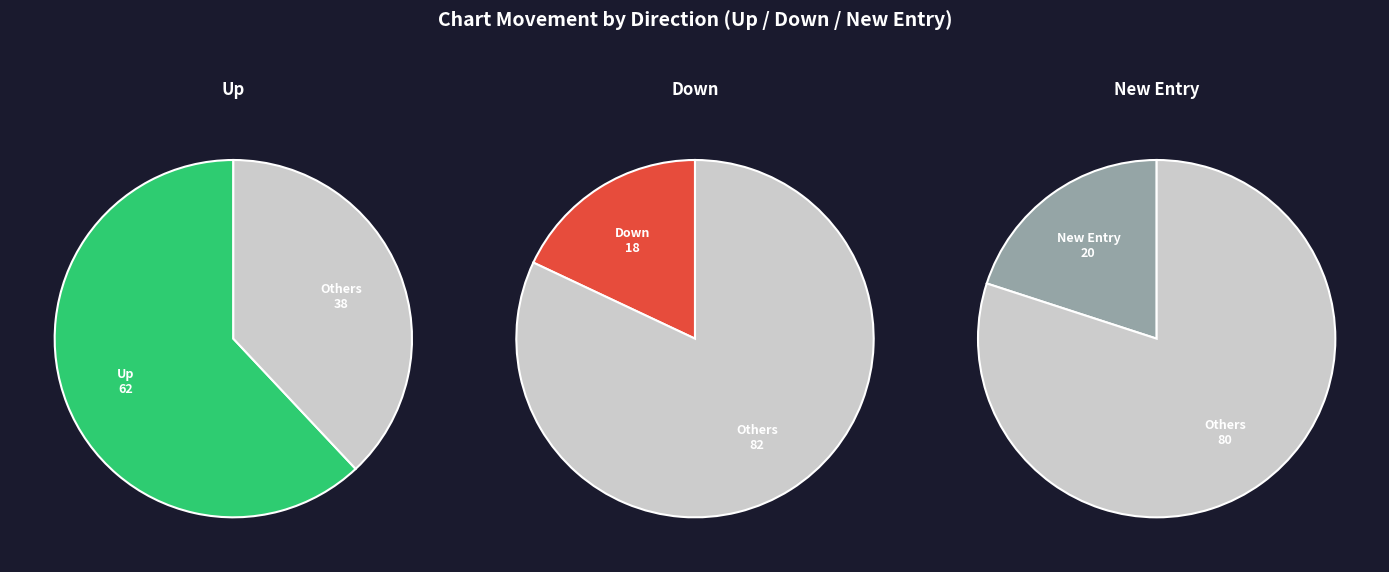

What is the largest slice in the pie chart?

up